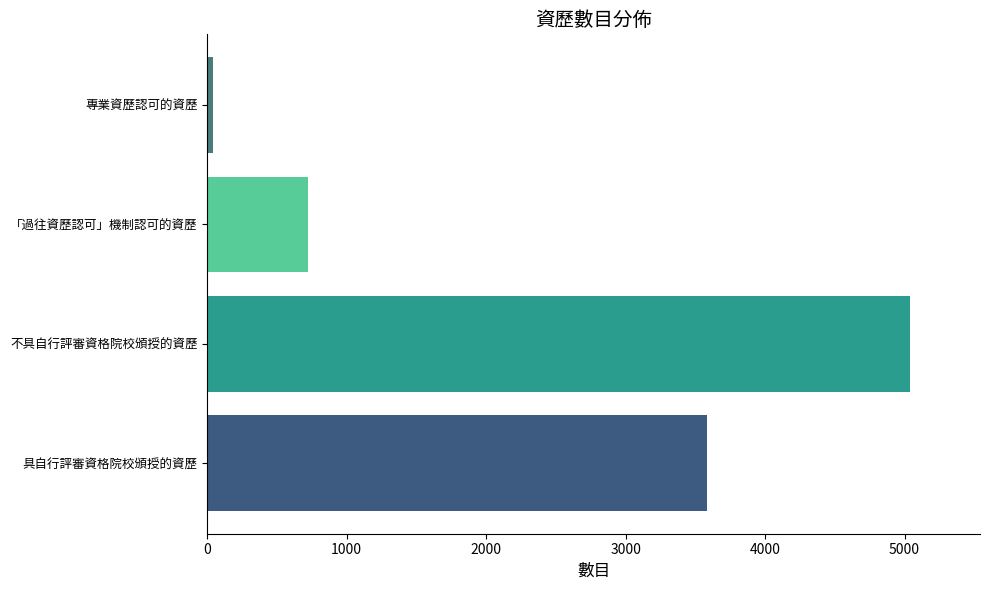

At which label is the value closest to 2538?

具自行評審資格院校頒授的資歷